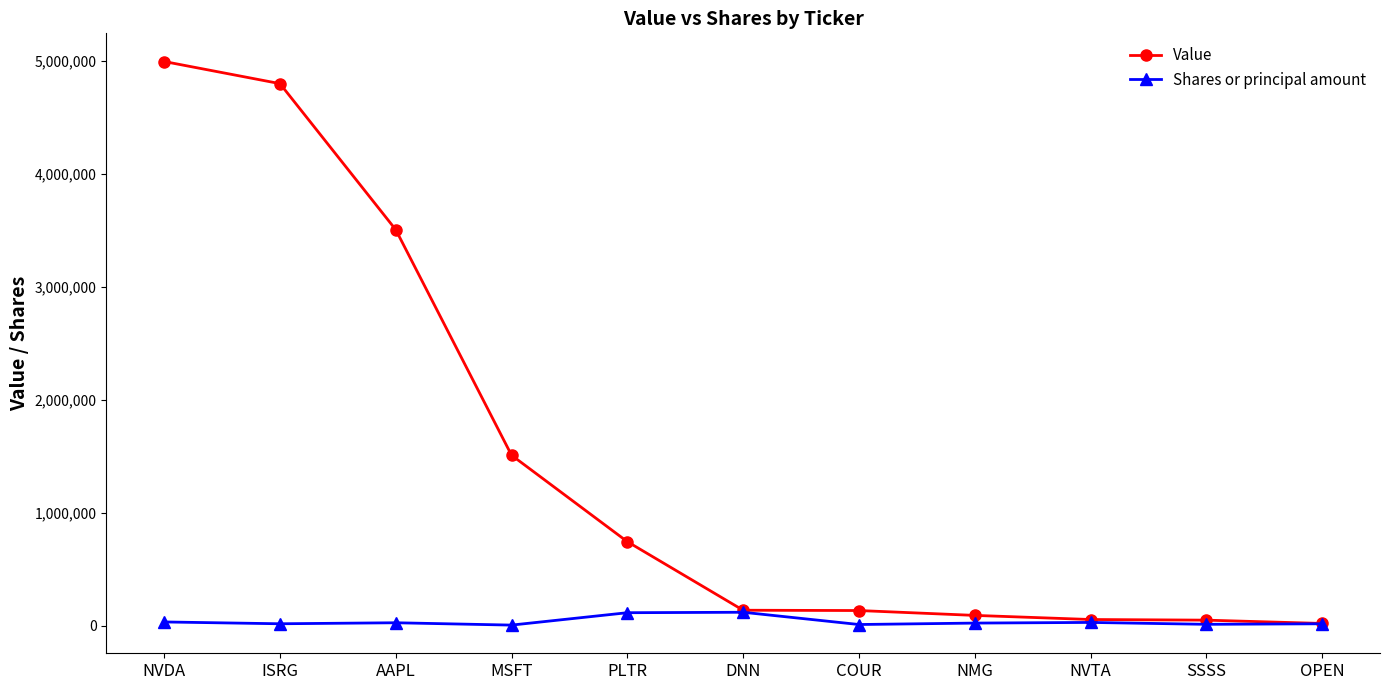

Rank the series by their average value, from lowest to highest.

Shares or principal amount, Value